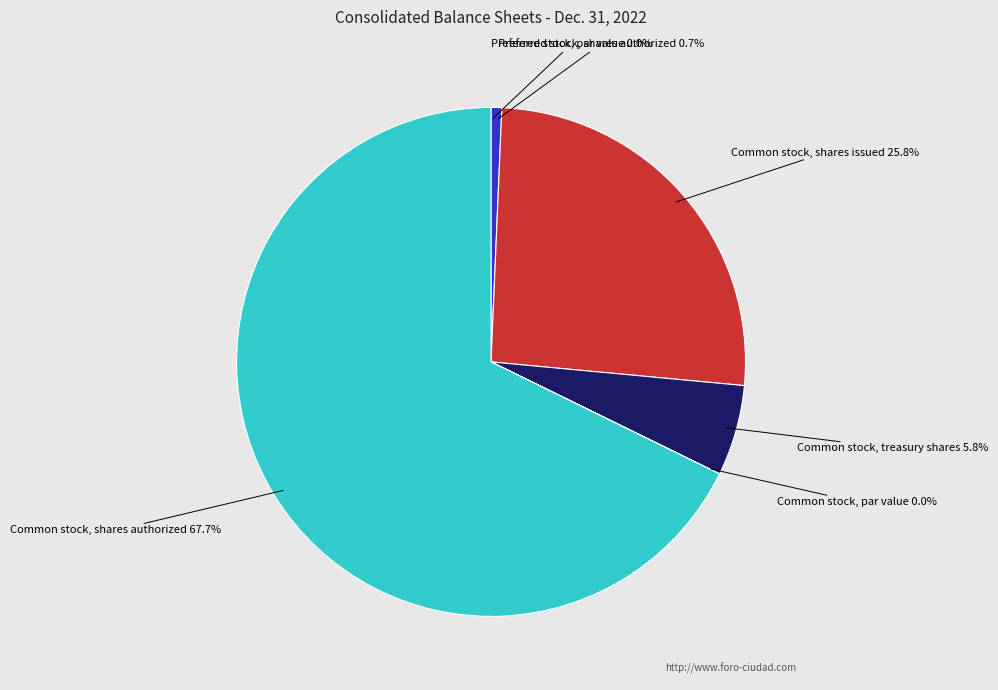

Does any single category account for the majority?

Yes